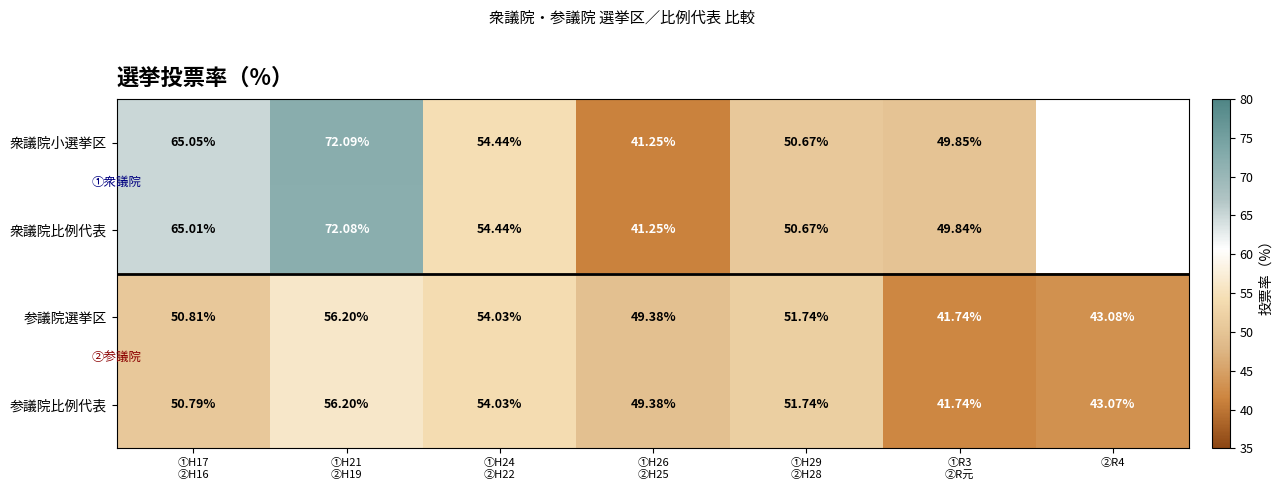

At which category is the sum across all series the highest?

①H21
②H19